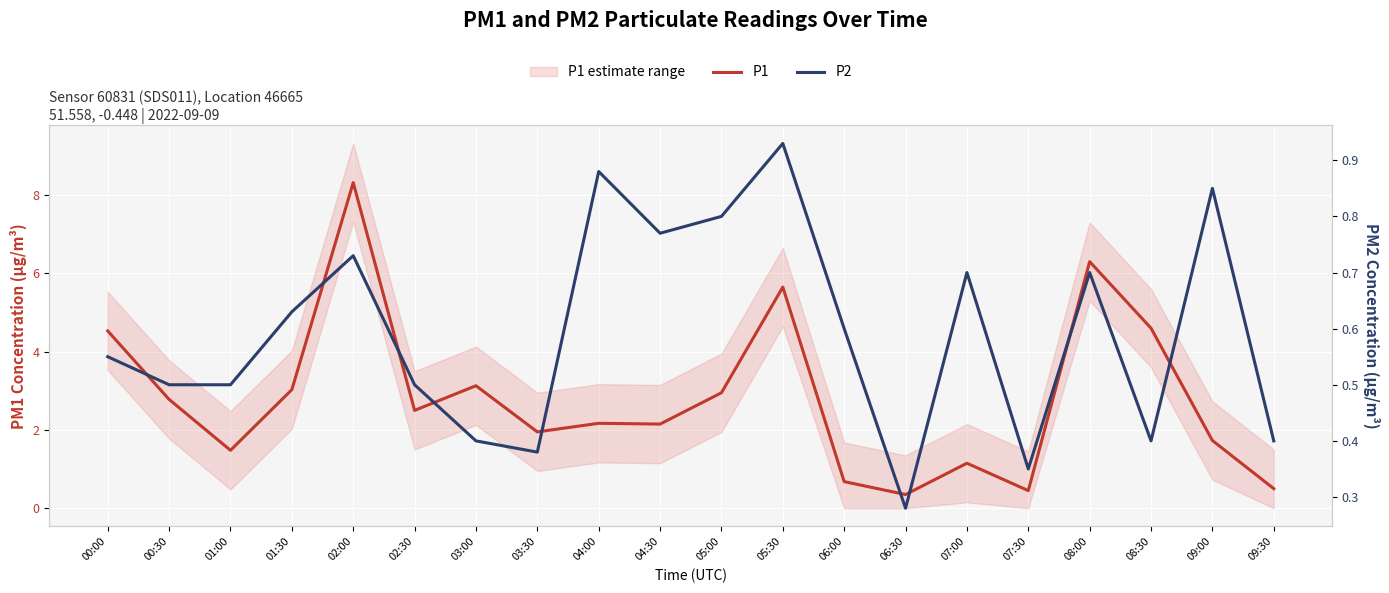

Where is the first local minimum for P1?

01:00